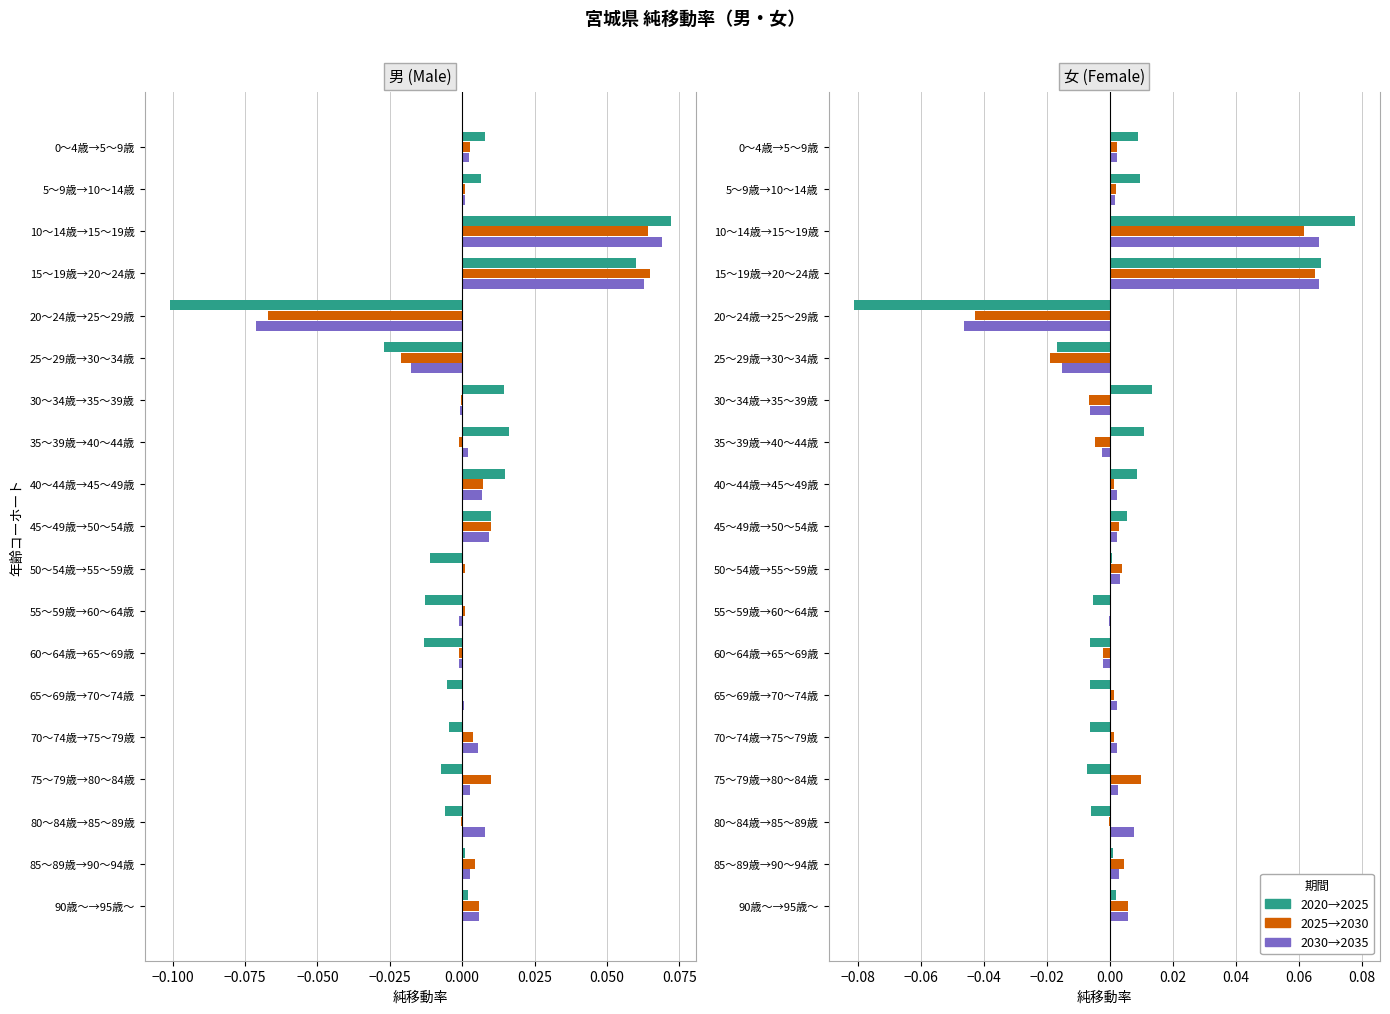

How many groups of bars are there?

19